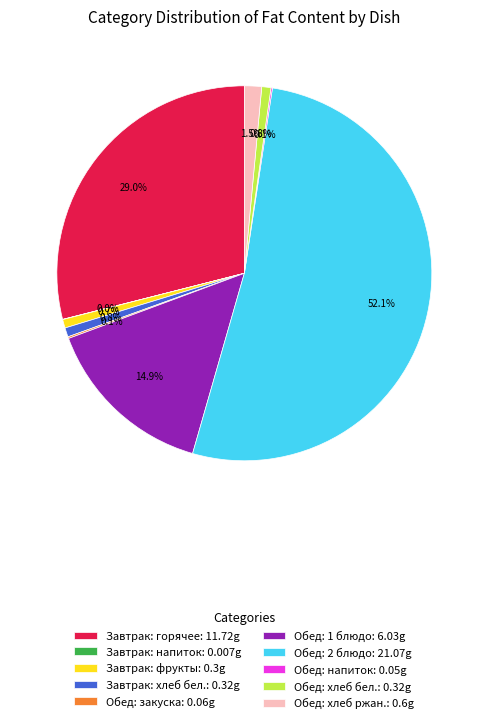

To the nearest percent, what is the difference between the largest and smallest slice percentages?

52%